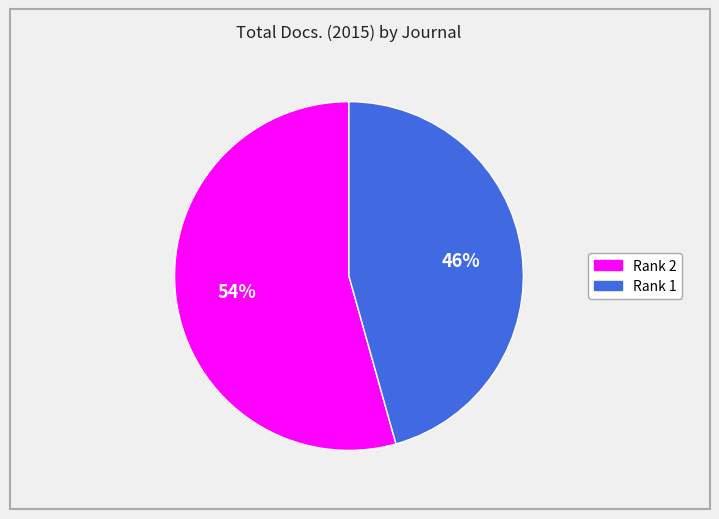

Is there any slice that represents more than half of the pie?

Yes